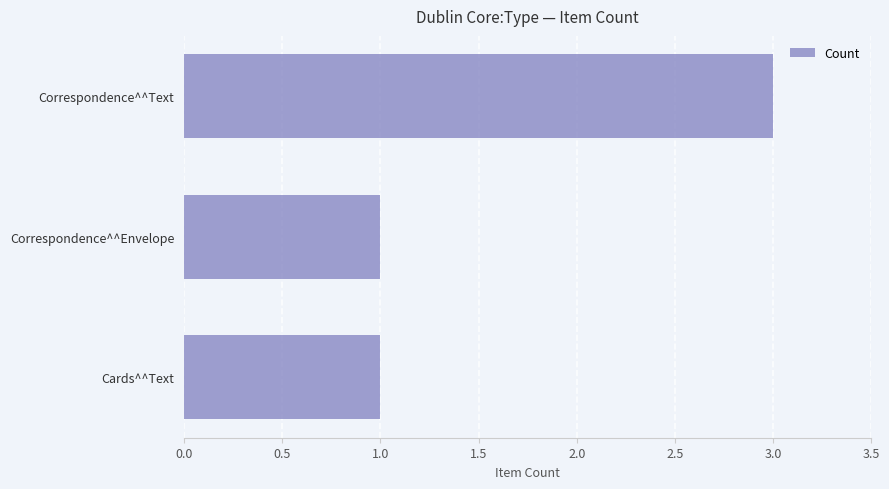

Are the bars grouped side by side (vs. stacked)?

No